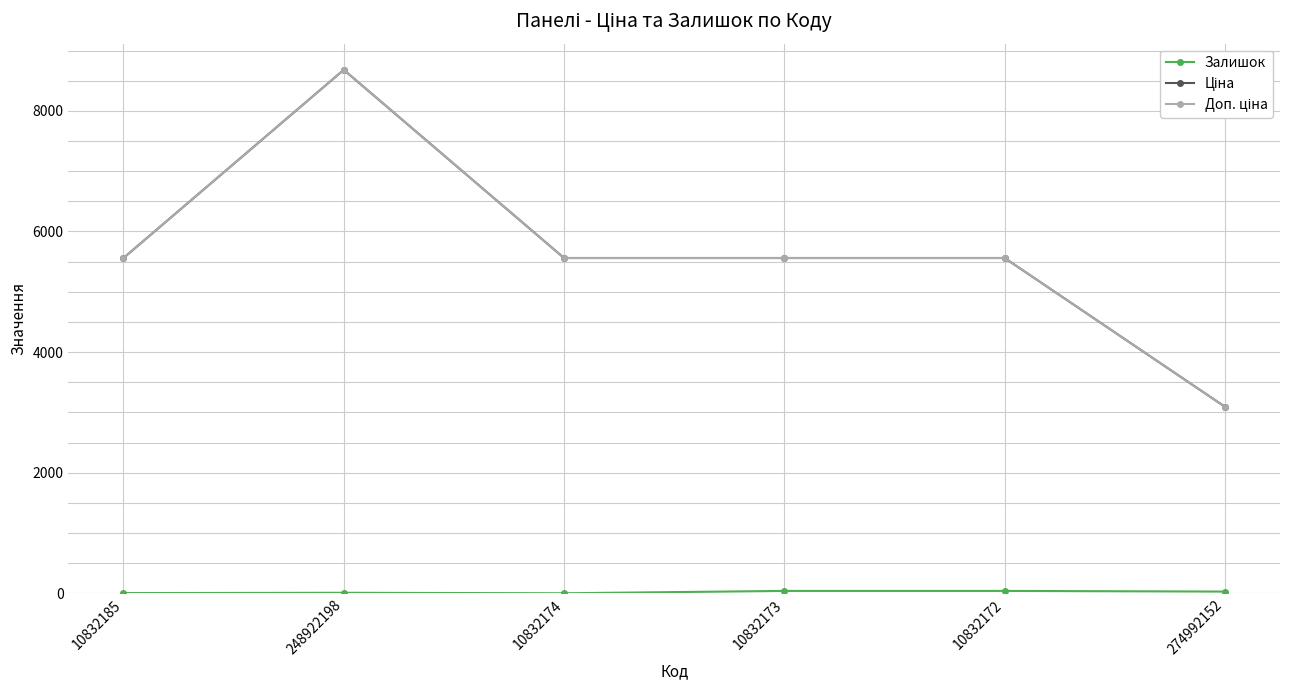

What position from the left is 248922198?

2